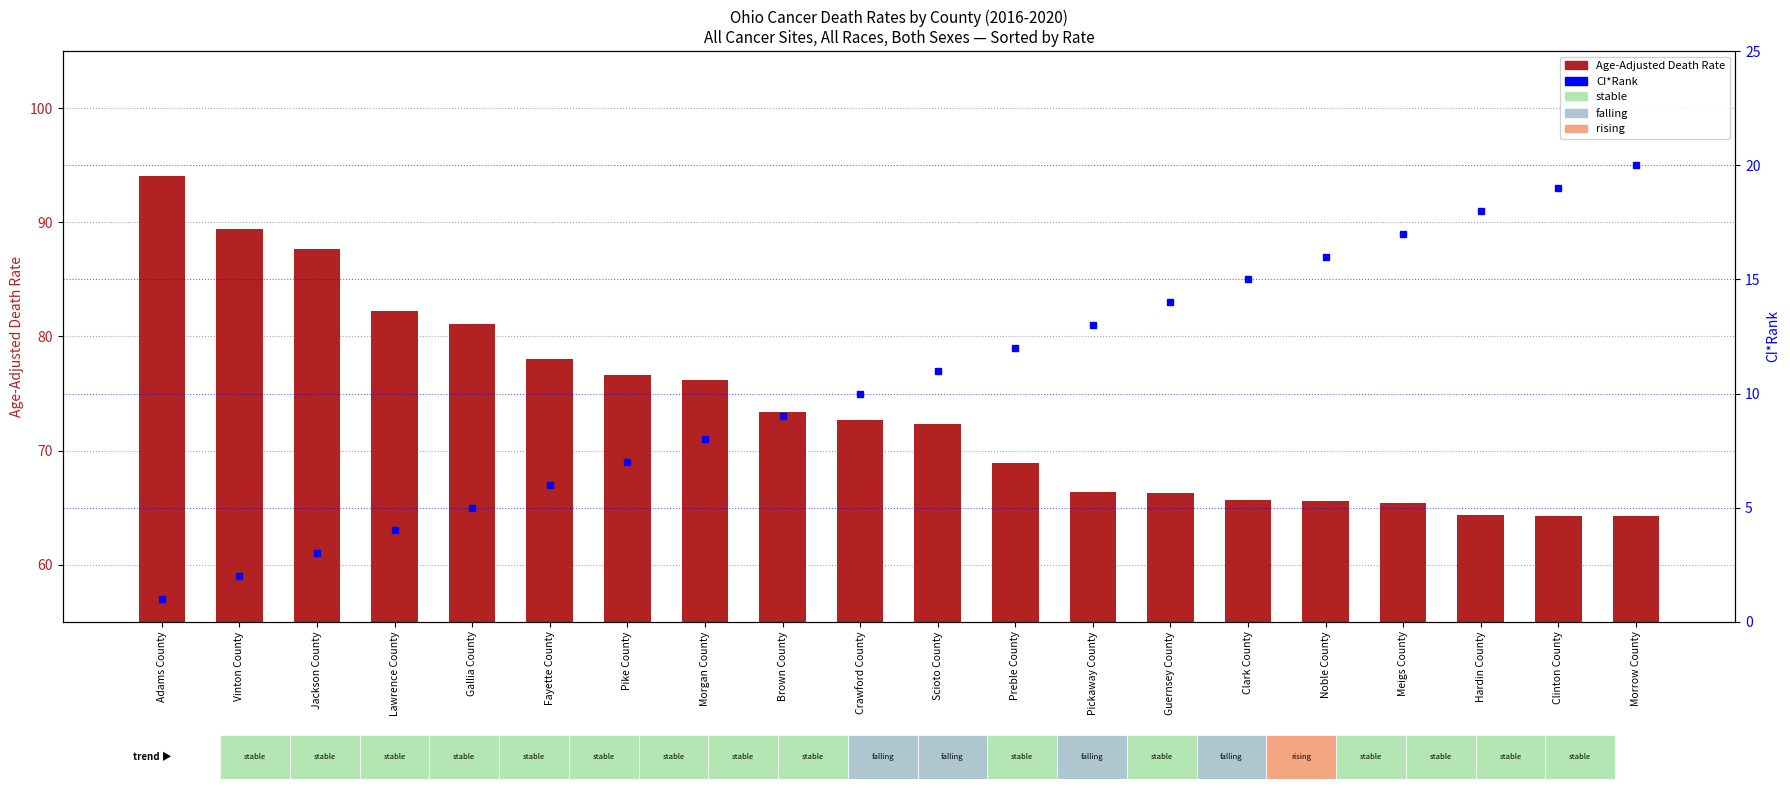

At which label does CI*Rank first exceed 11?

Preble County